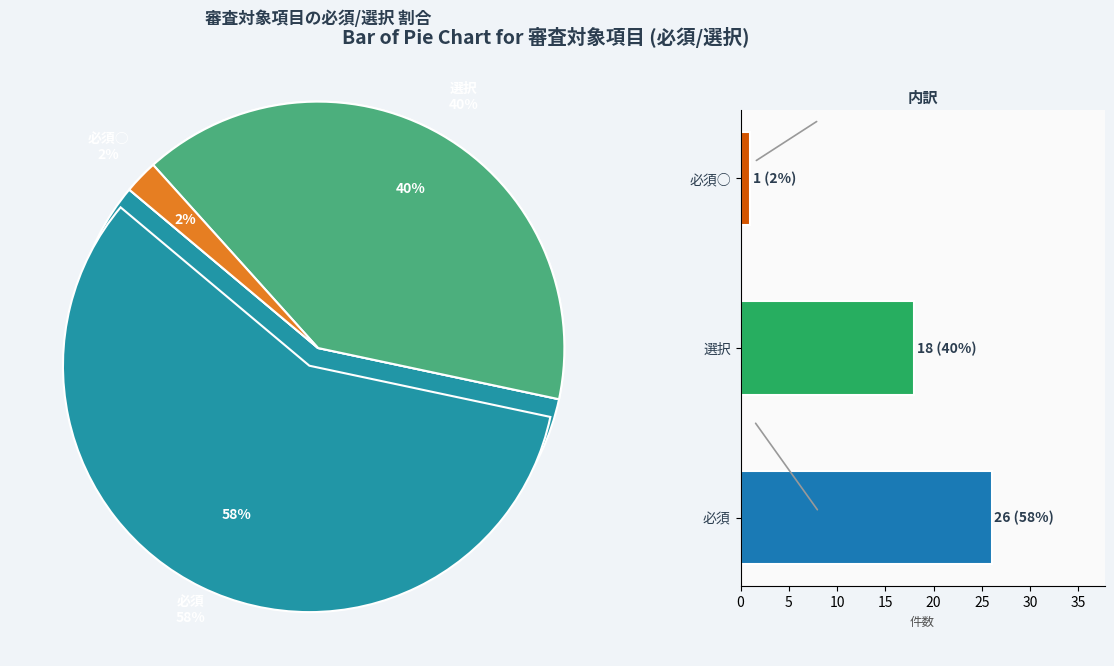

What portion of the pie excludes 必須?

42.2%